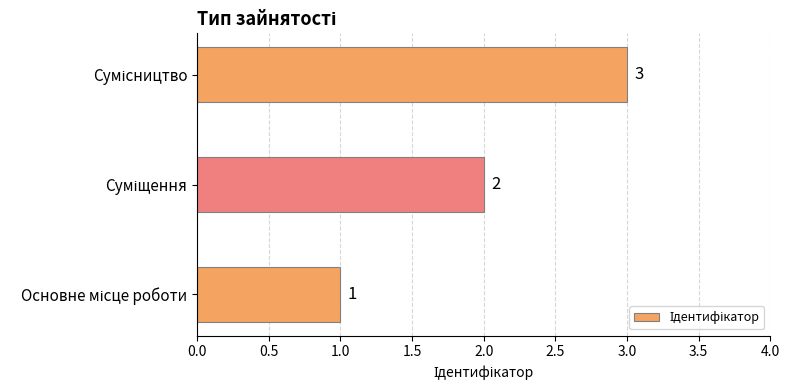

What is the maximum value shown in the chart?

3